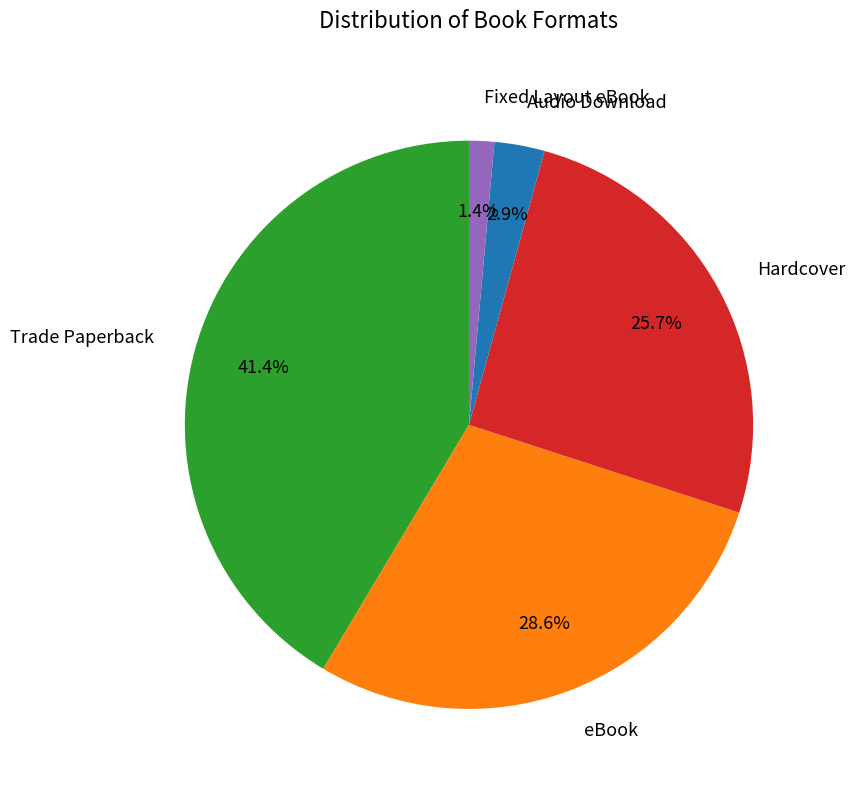

Is there any slice that represents more than half of the pie?

No